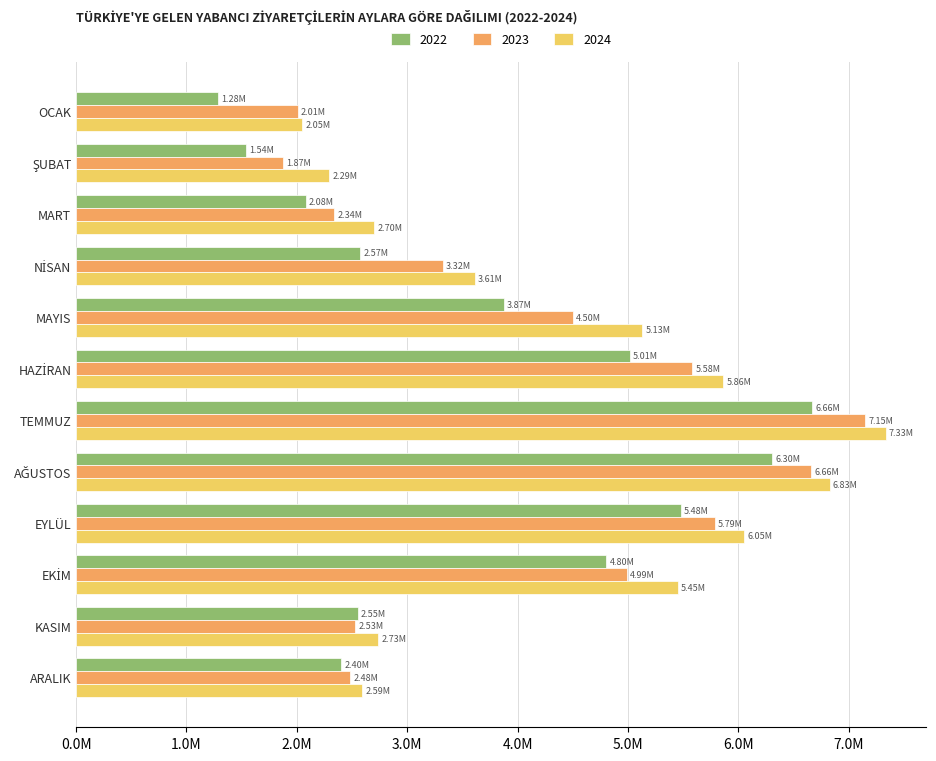

What is the sum of all 2022 values?

44564395